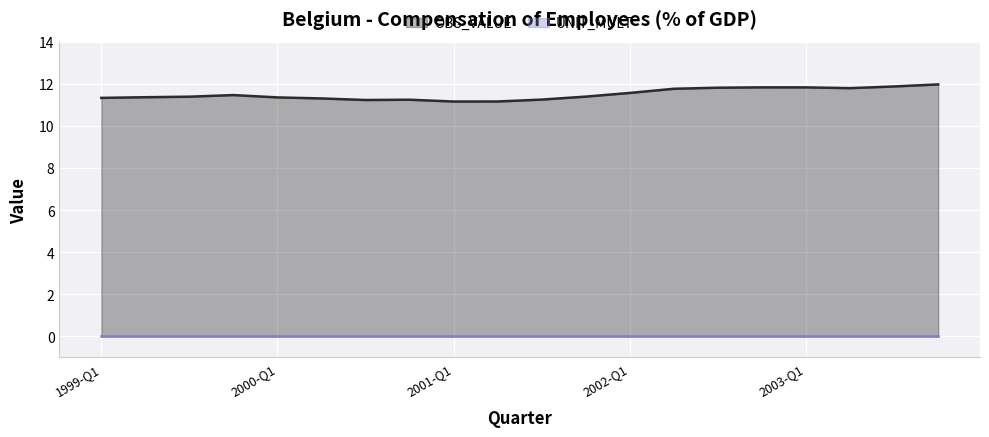

What is the greatest value displayed?

12.0